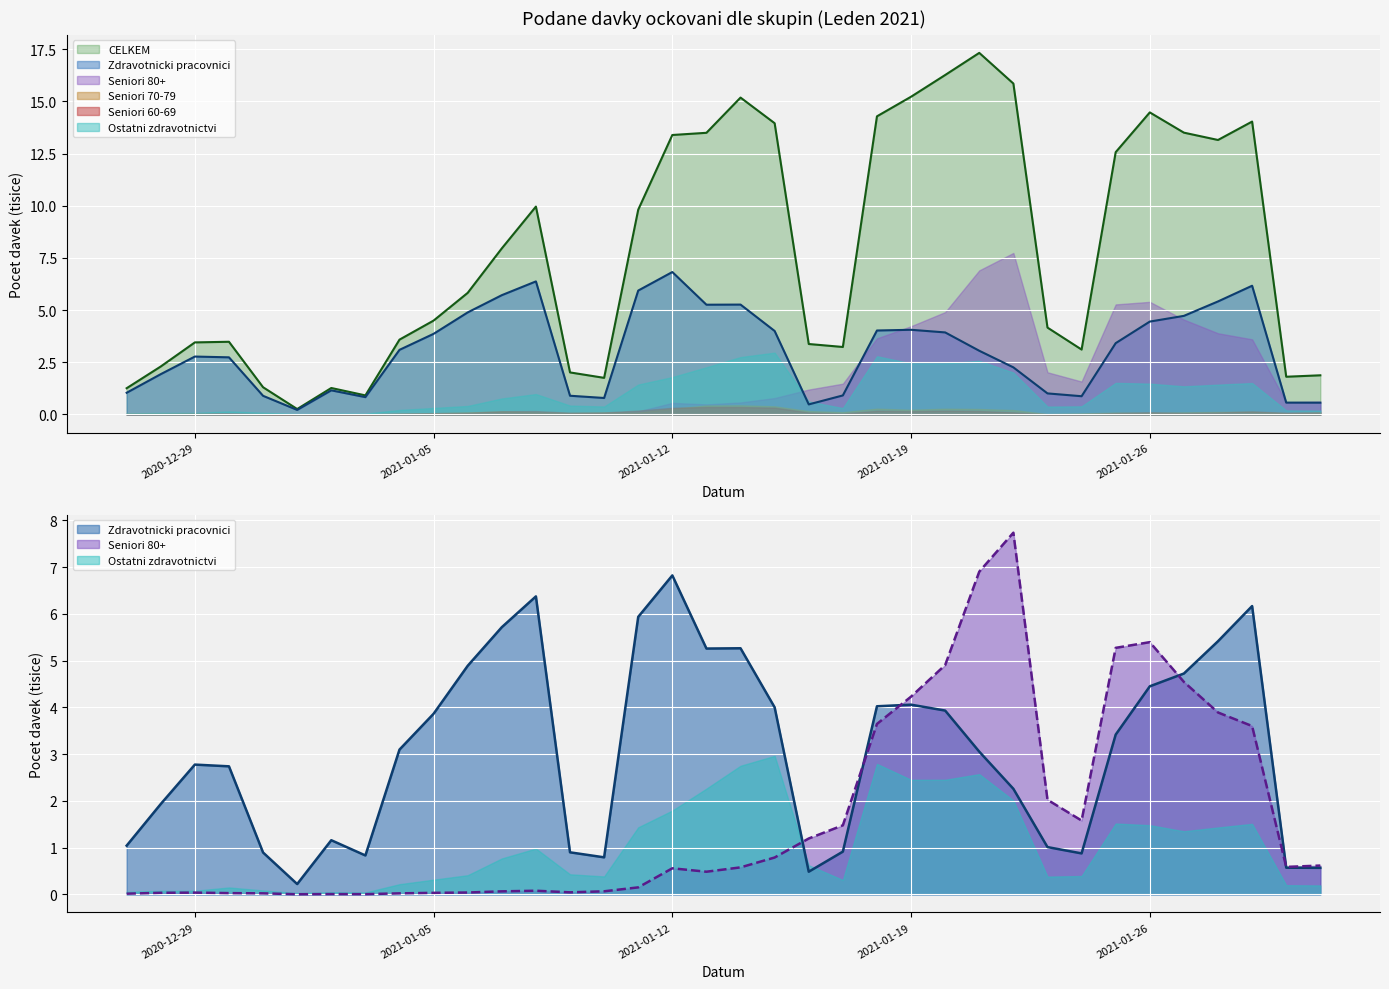

What is the approximate value of Seniori 80+ at 2021-01-13?

0.5